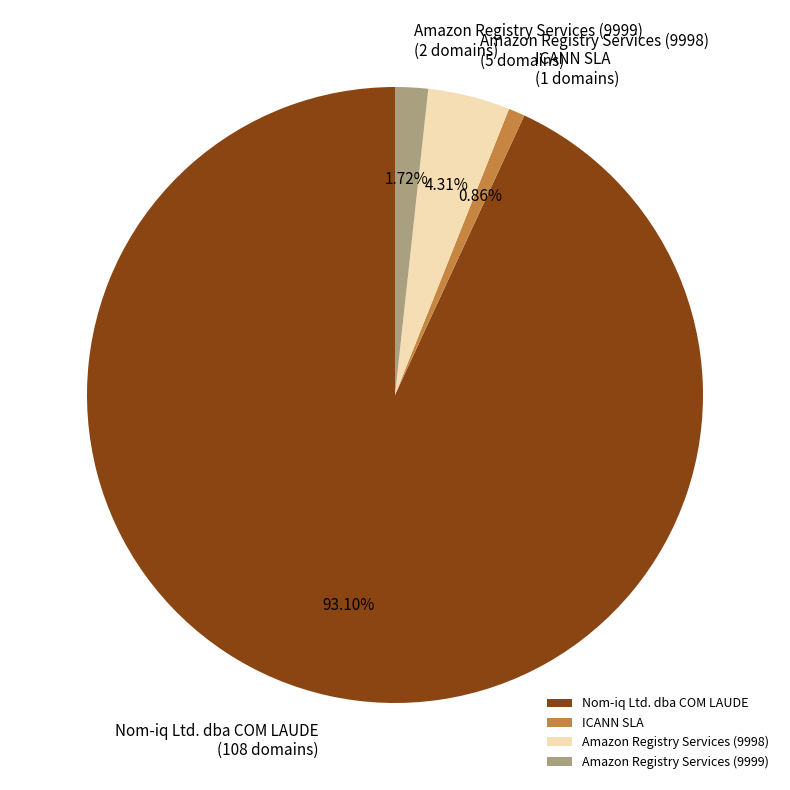

Which has a higher value, Amazon Registry Services (9999) or Amazon Registry Services (9998)?

Amazon Registry Services (9998)